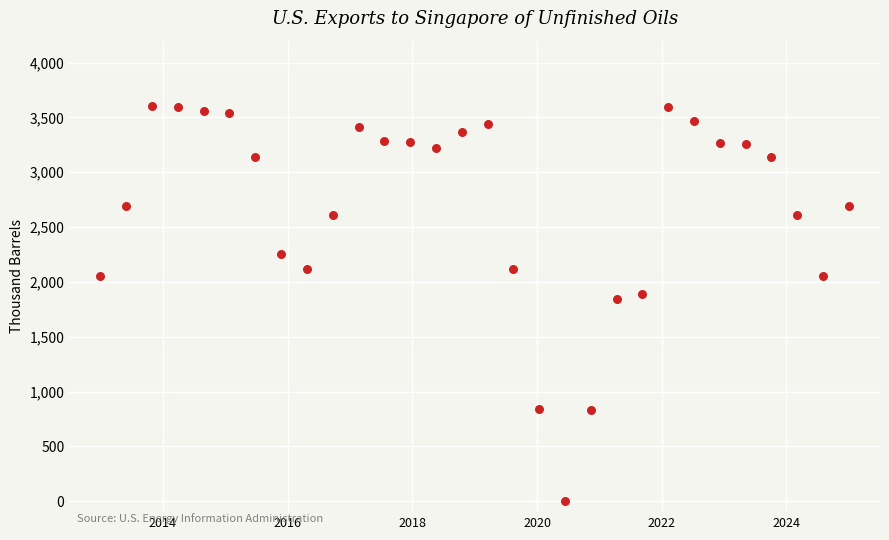

What is the range of Y values (max minus min)?

3600.0